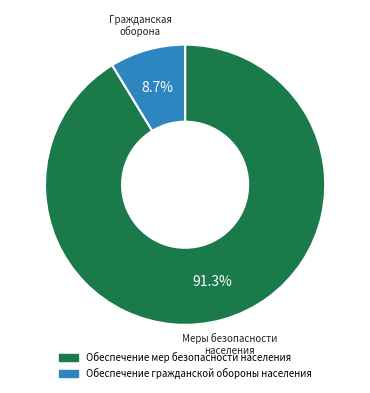

What is the majority slice?

Обеспечение мер безопасности населения